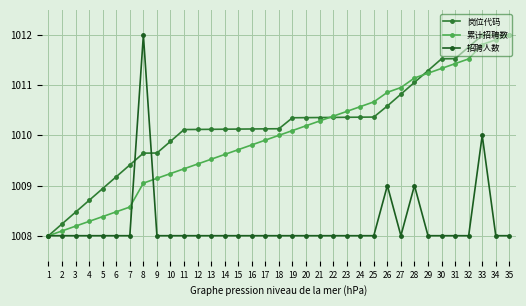

What is the value of the 岗位代码 point at the 1st from the left?

1008.0